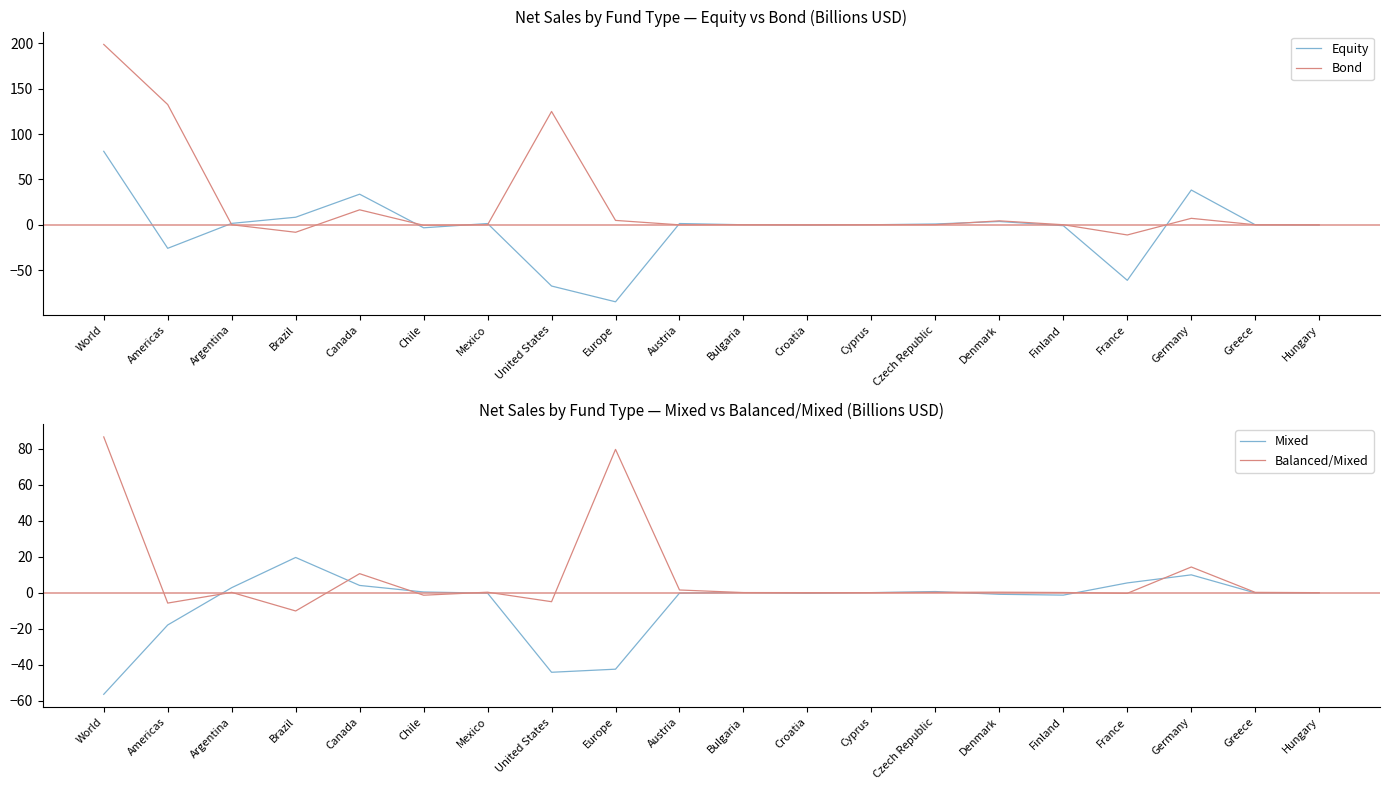

What is the difference between the highest and lowest values at Europe?

164.5